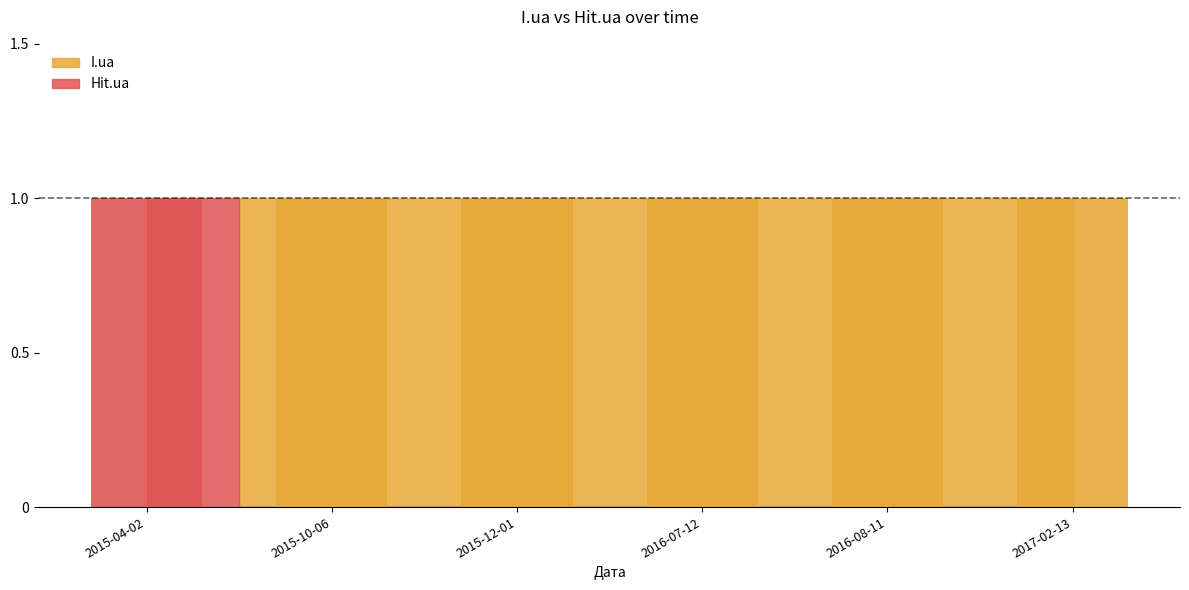

At which category is the sum across all series the highest?

2015-04-02